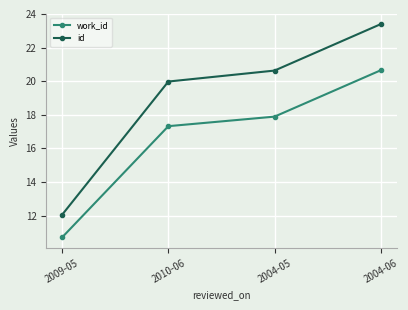

What is the spread (max minus min) of values at 2004-06?

2.7